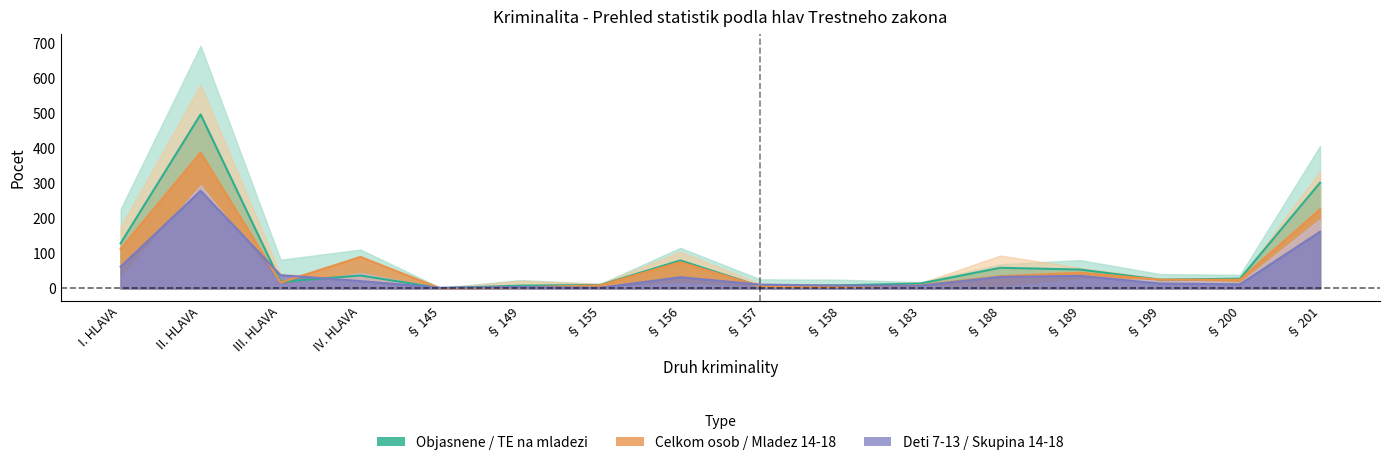

The Objasnene series shows 14 at § 199. True or false?

True